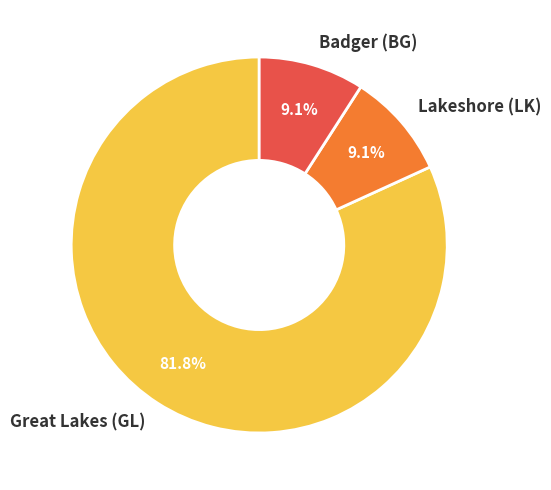

To the nearest percent, what percentage of the pie is Lakeshore (LK)?

9%